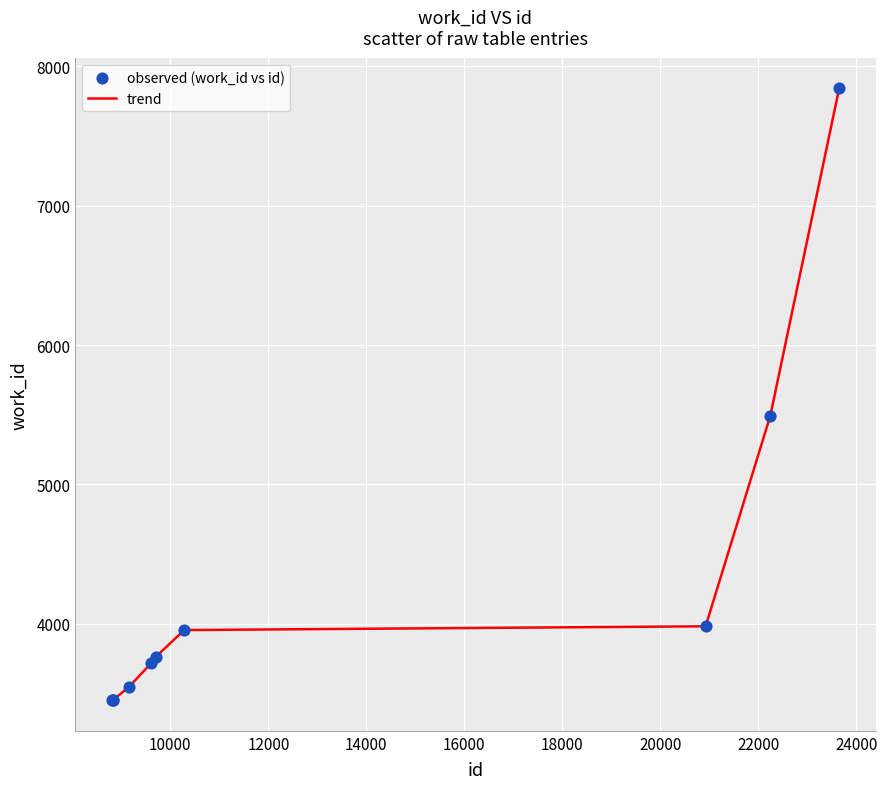

What is the smallest value displayed?

3453